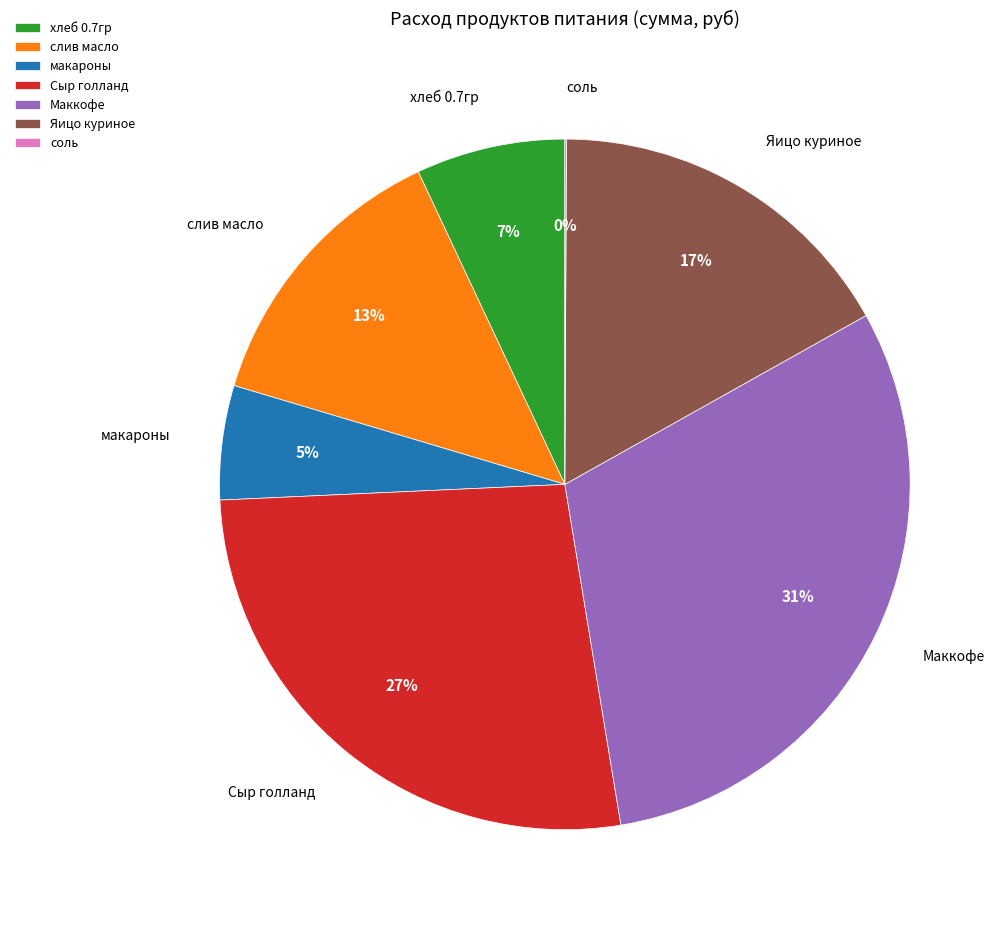

What is the ratio of the value at хлеб 0.7гр to the value at Сыр голланд?

0.3